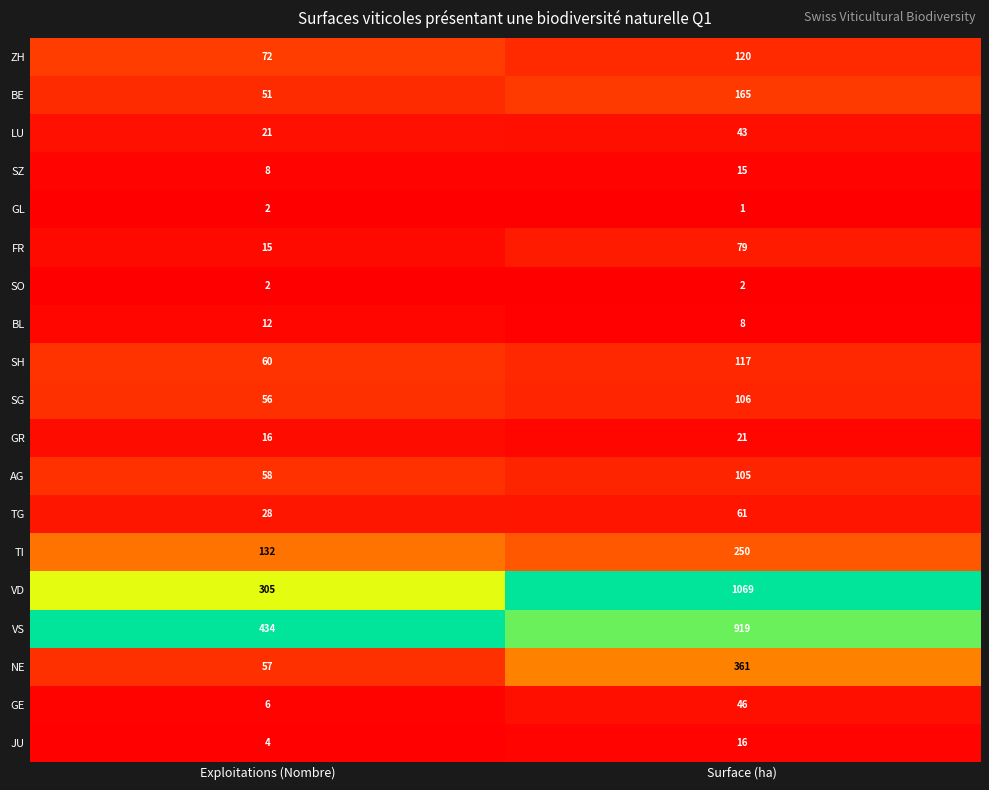

Which series has the largest total across all categories?

VD